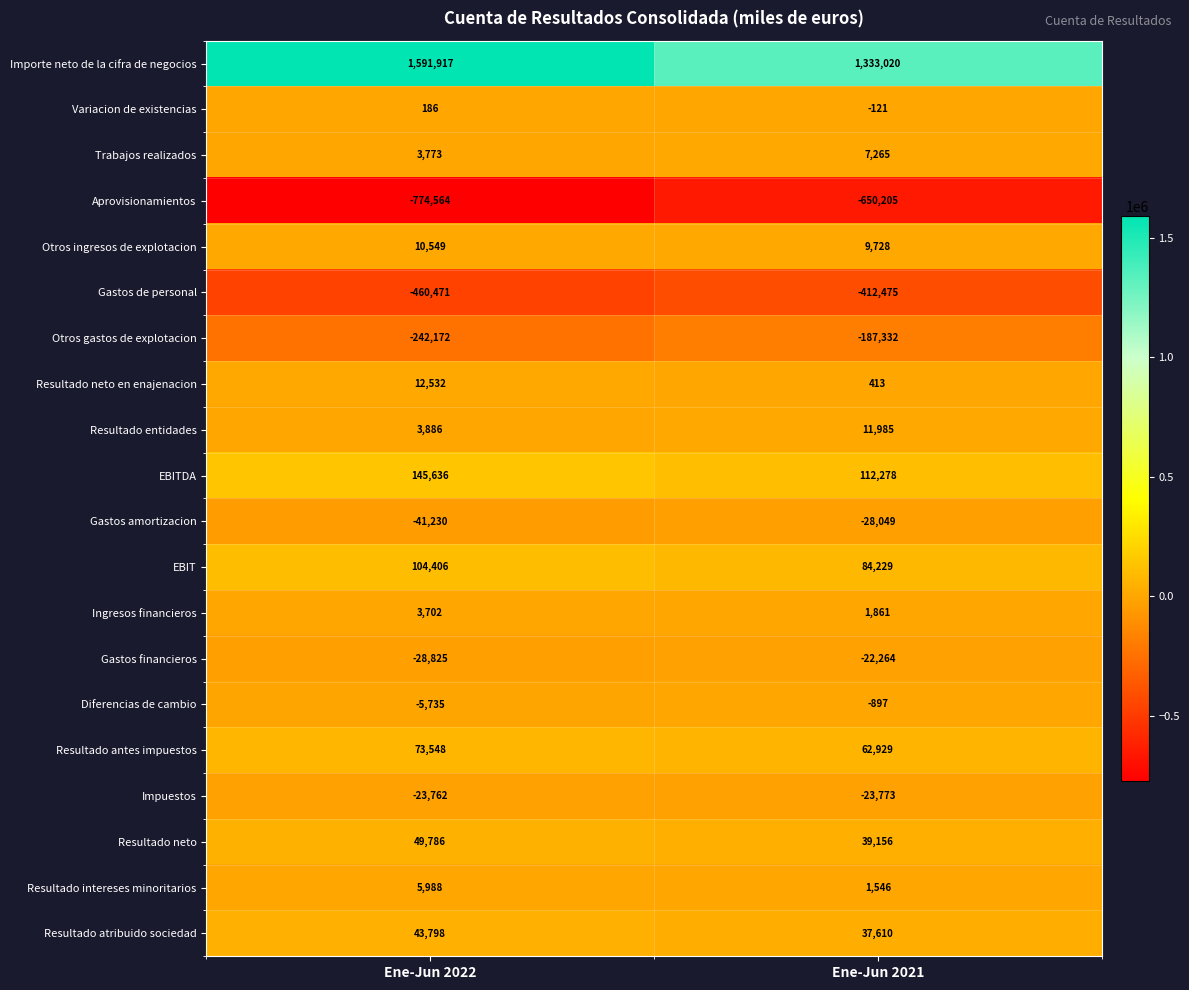

Is it true that Diferencias de cambio equals -5735 at Ene-Jun 2022?

True